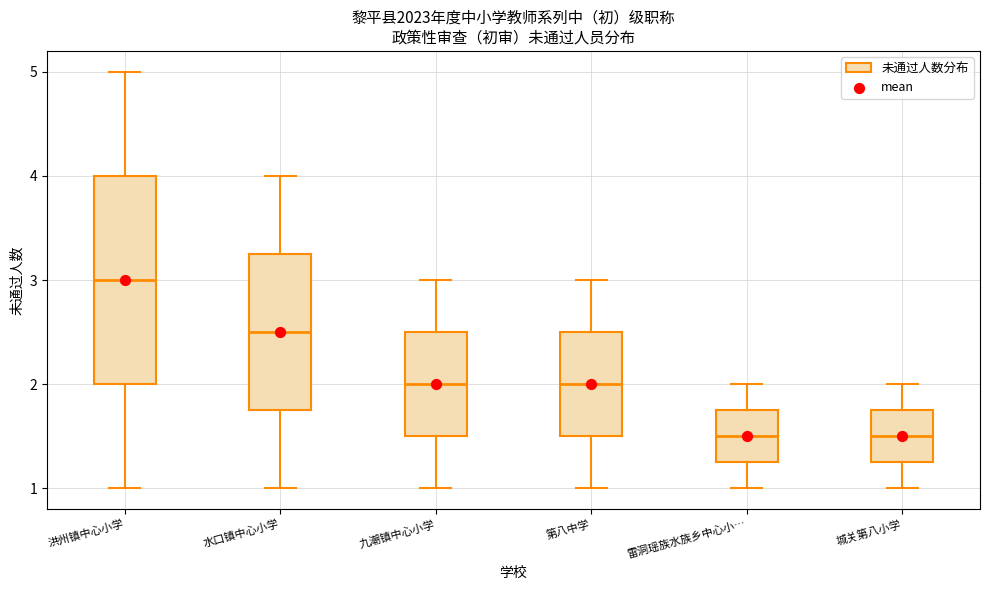

Where is the lower edge of the box for 洪州镇中心小学 on the y-axis? The values are not printed on the chart, so give them approximately, as read against the axis.

2.0